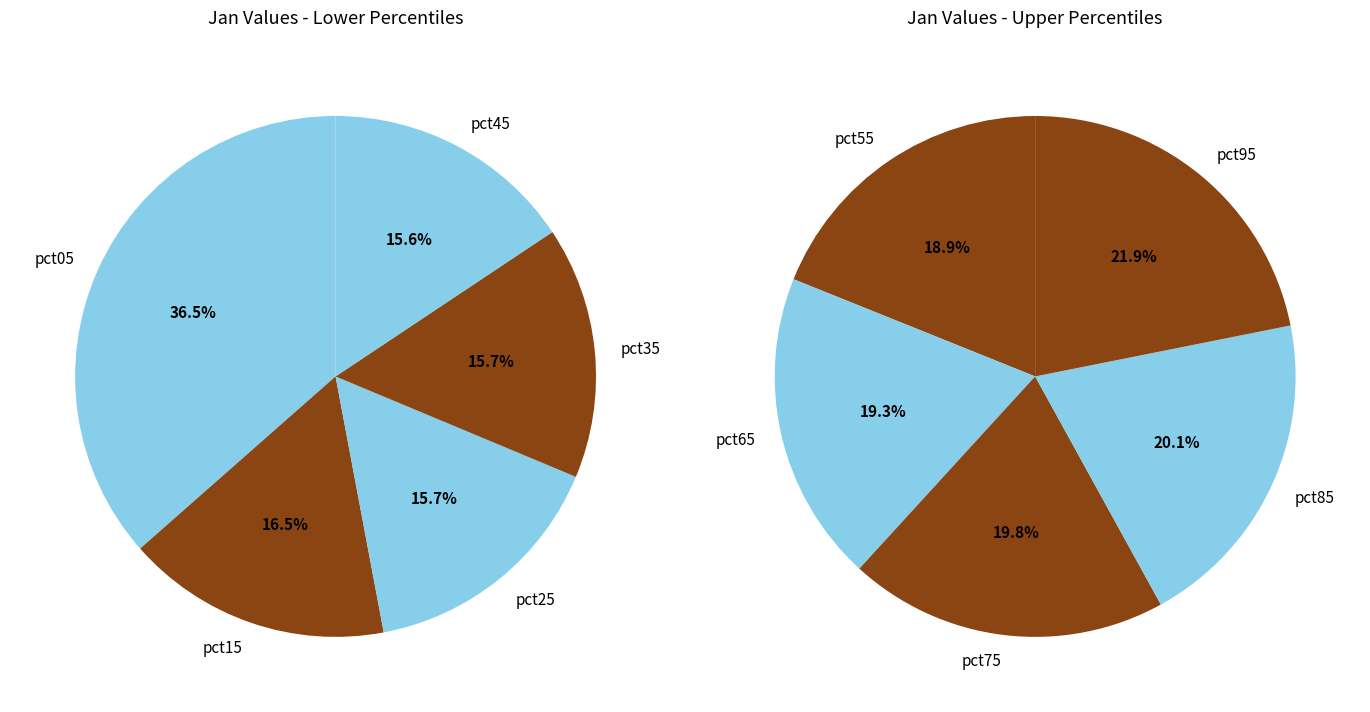

Does pct35 represent more than half of the total?

No